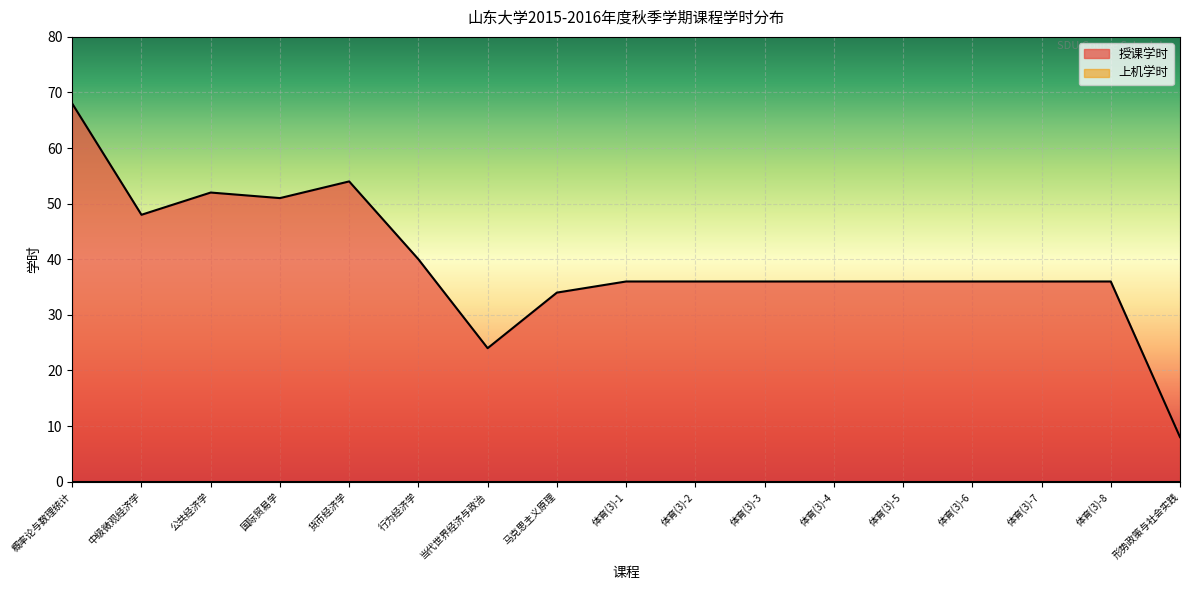

How many interior local valleys (lower than both neighbors) does the data have?

3